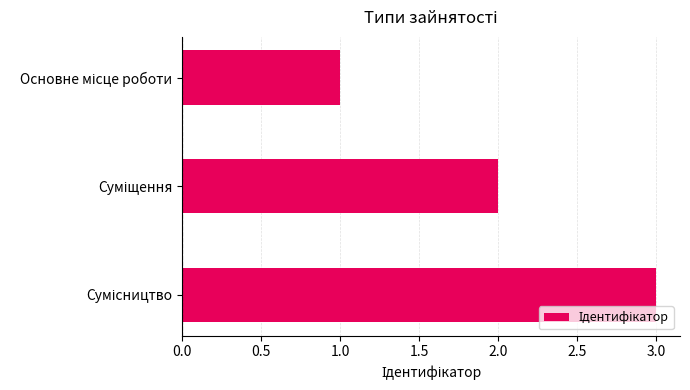

What is the sum of all values?

6